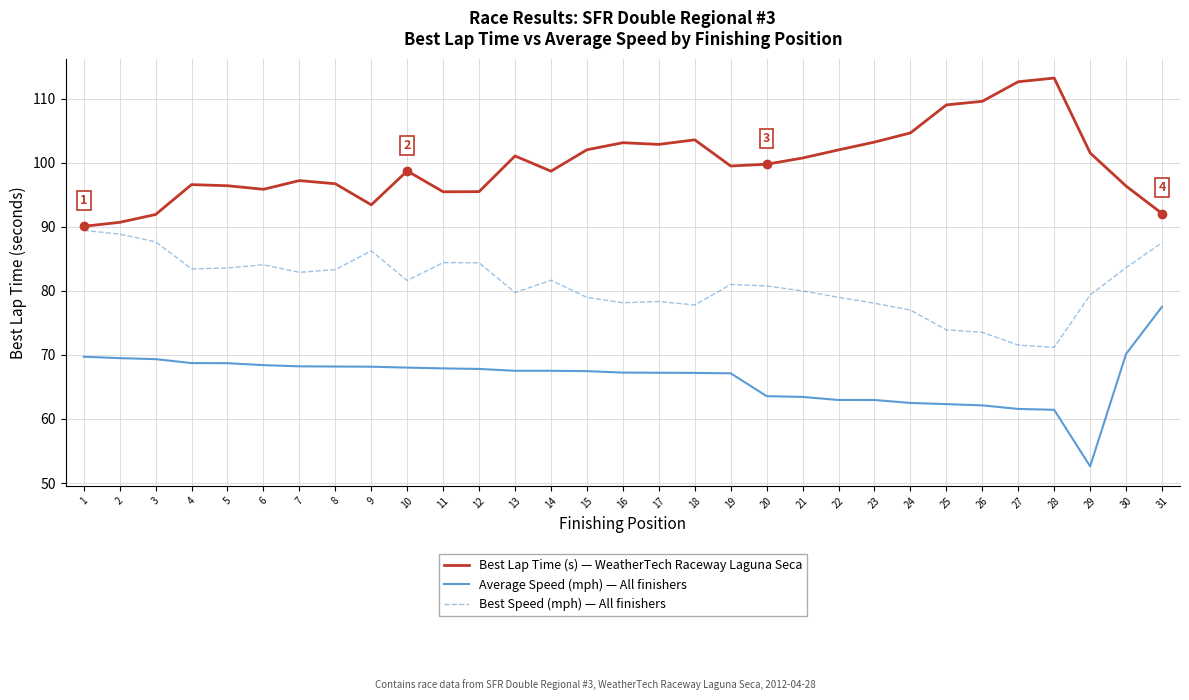

Rank the series by their average value, from lowest to highest.

Average Speed (mph) — All finishers, Best Speed (mph) — All finishers, Best Lap Time (s) — WeatherTech Raceway Laguna Seca